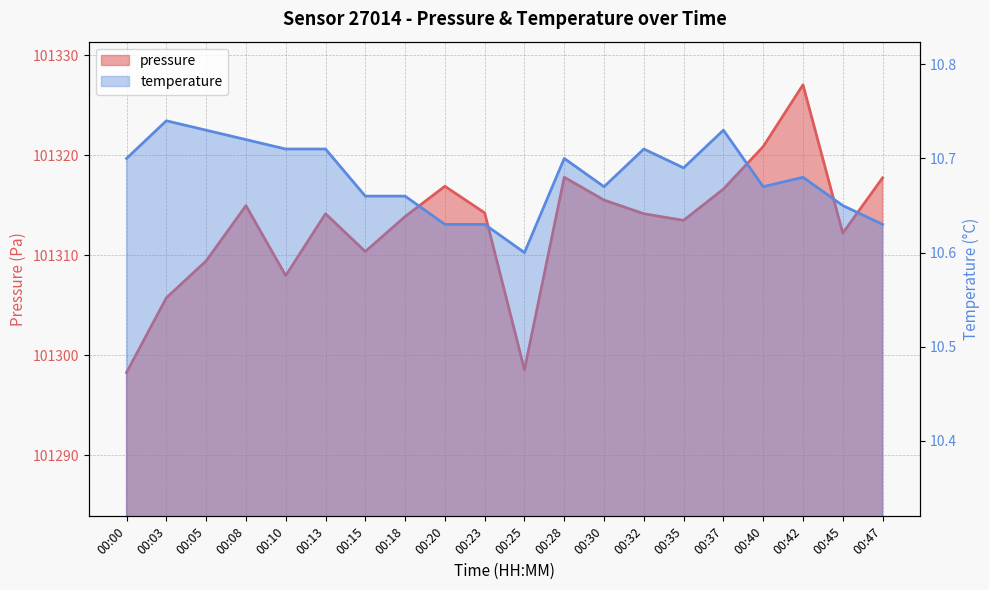

At which label does temperature reach its minimum?

00:25